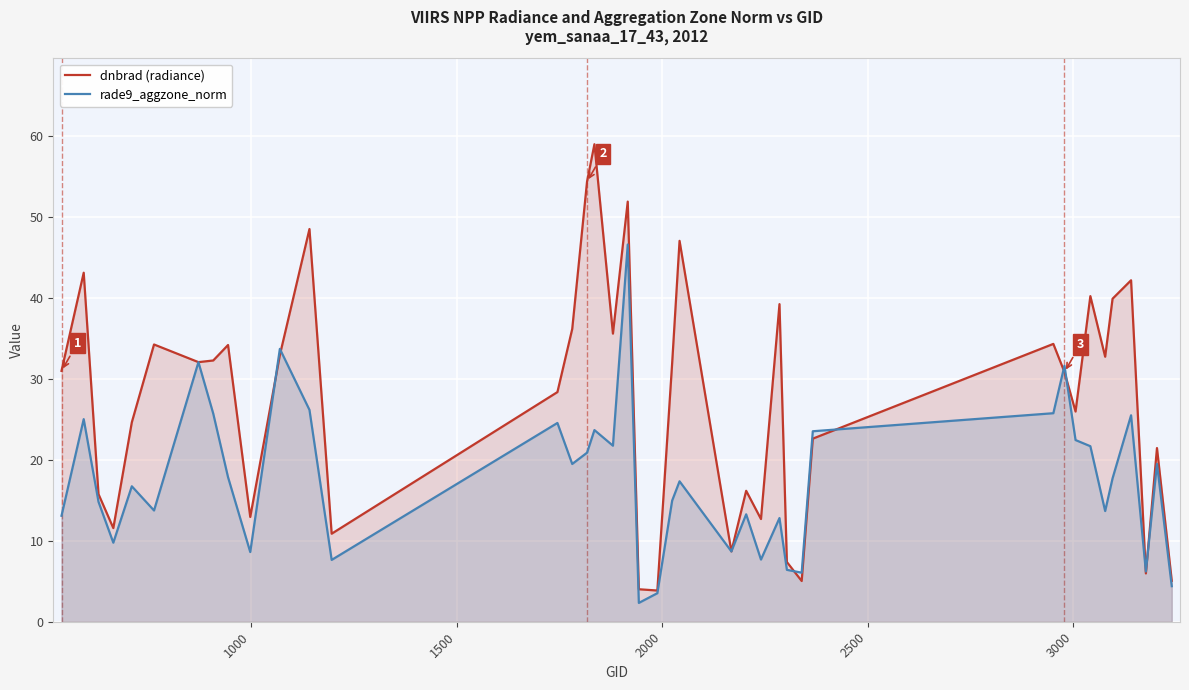

What is the average value of the rade9_aggzone_norm series?

17.7